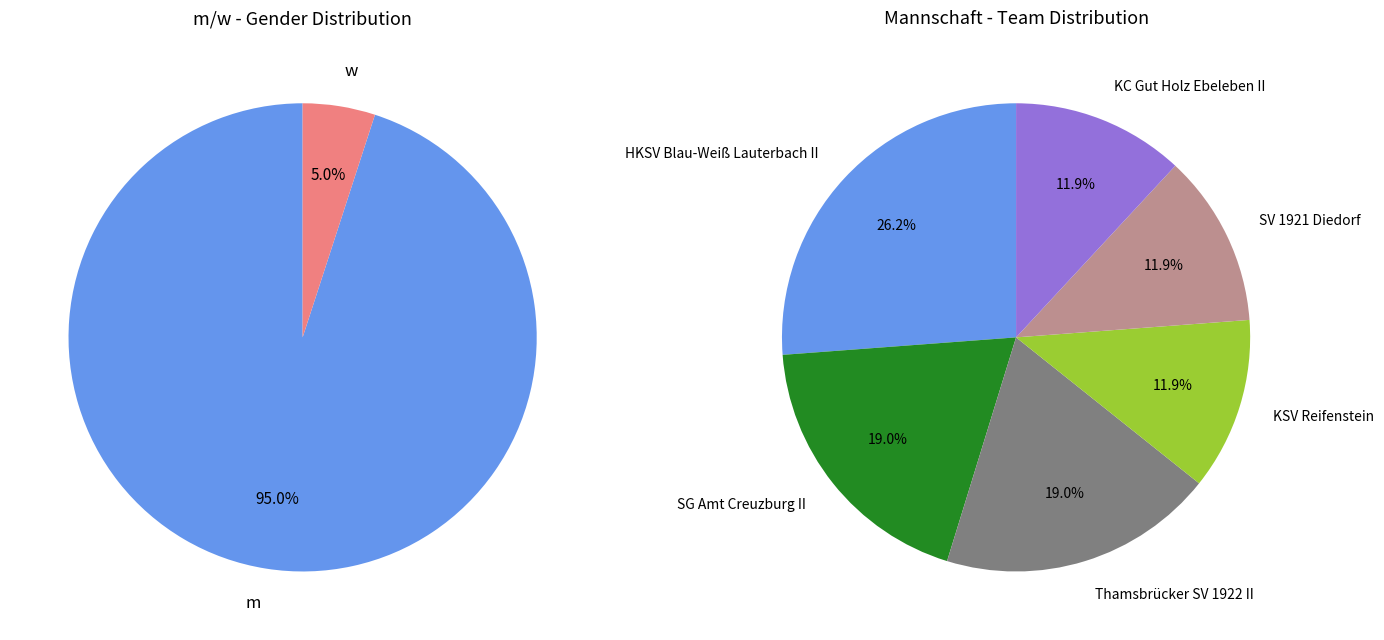

Which category has the biggest portion of the pie?

m